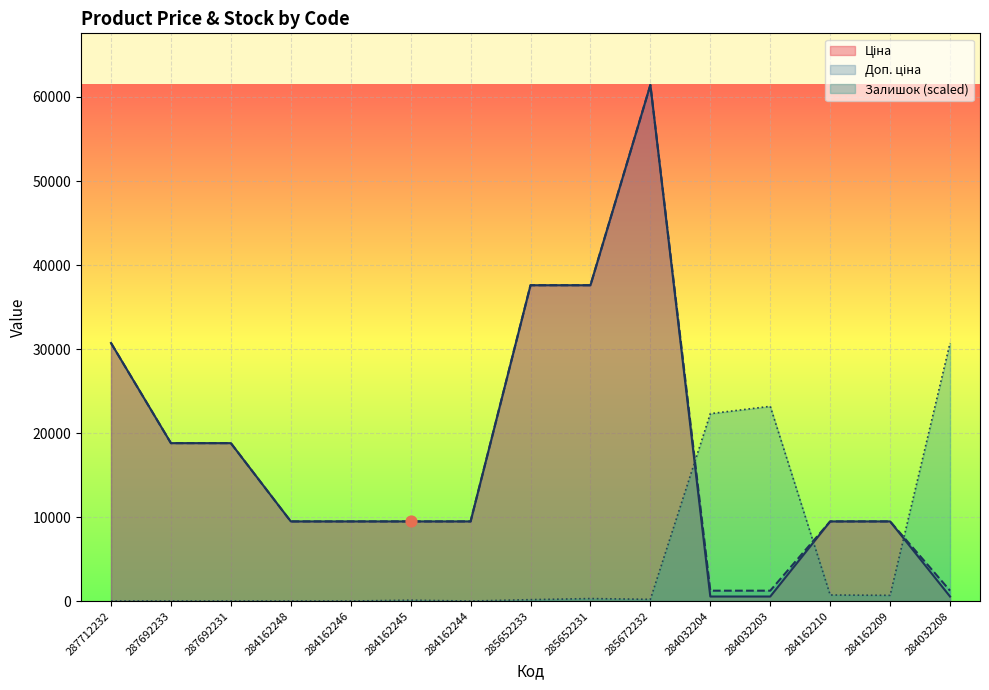

At how many categories does at least one series exceed 58529?

1